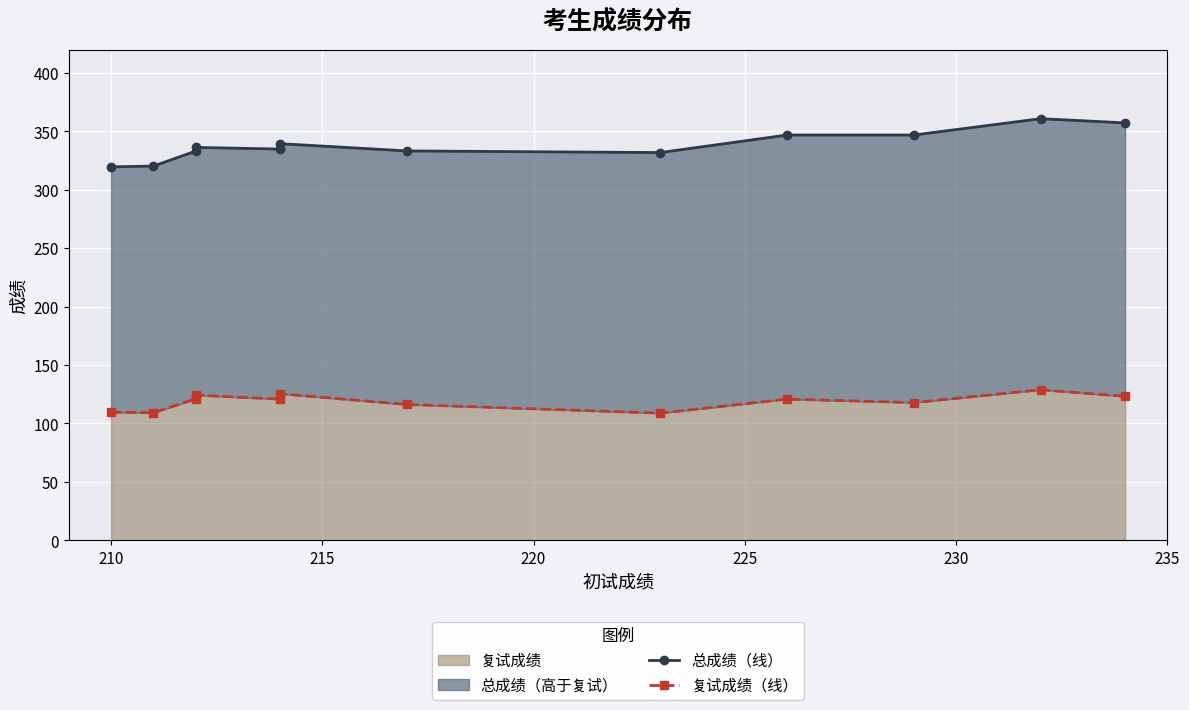

What is the value of the 复试成绩（线） point at the 8th from the left?

108.8